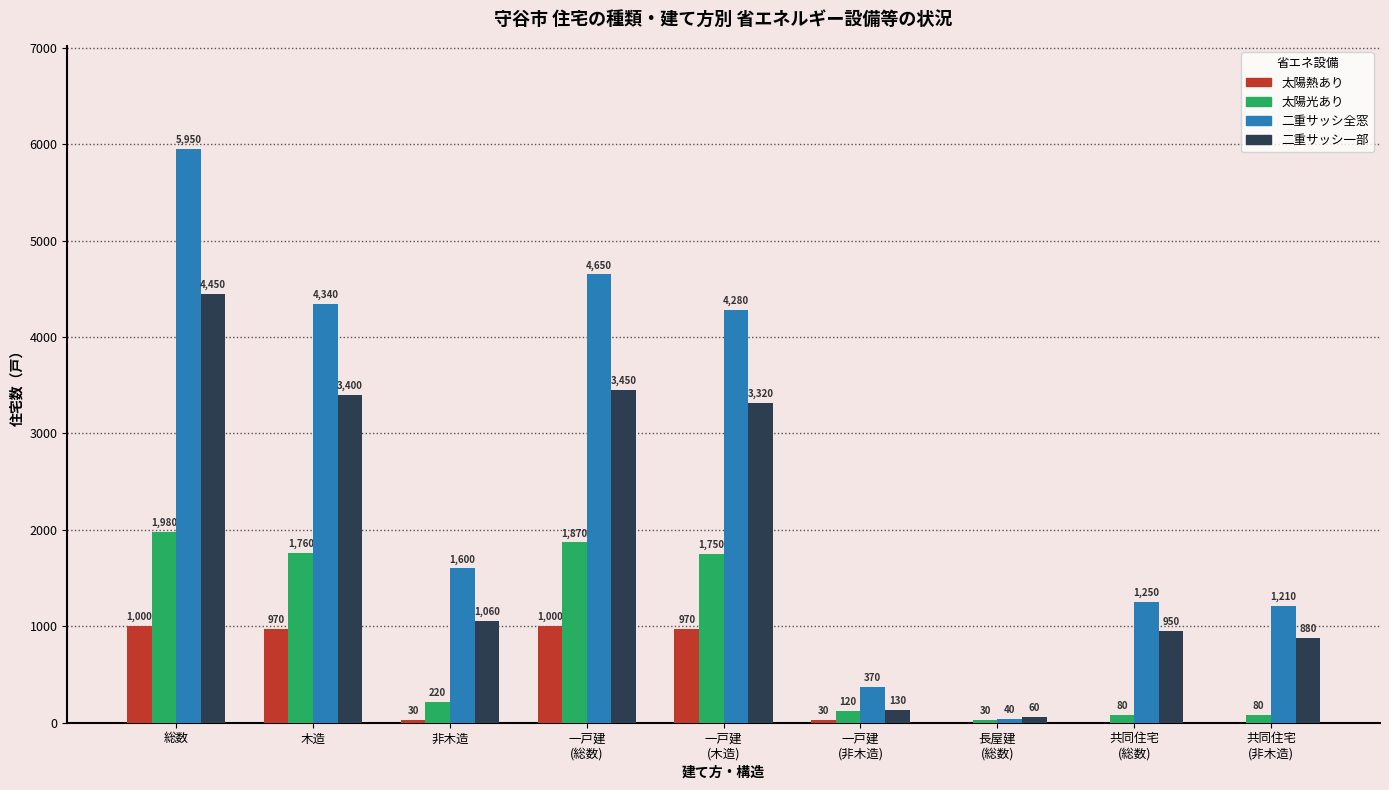

At which label is 太陽光あり closest to 1005?

一戸建
(木造)